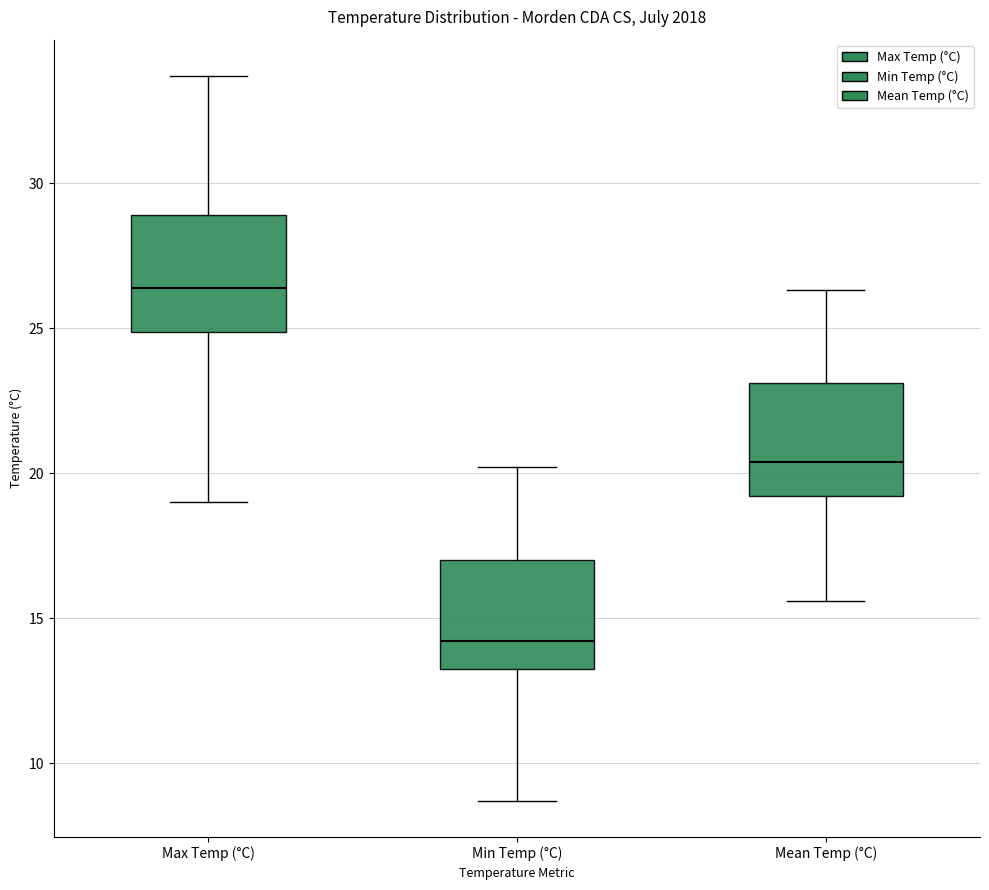

Which box has the lowest median line?

Min Temp (°C)